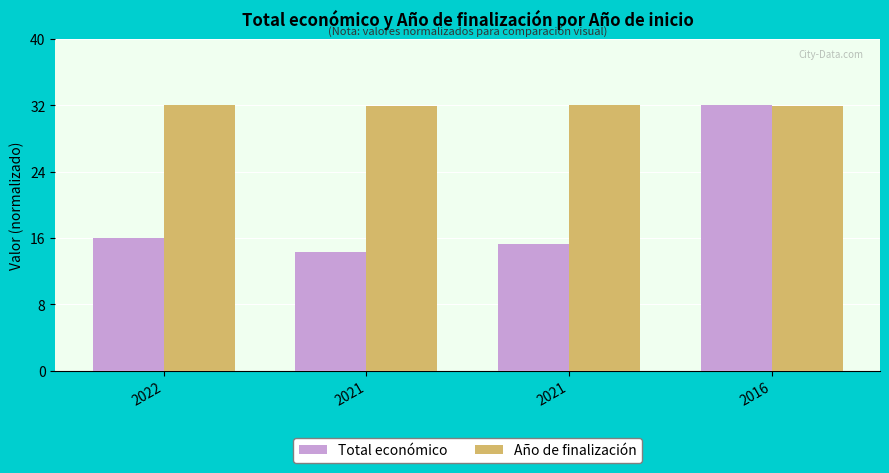

What is the total value across all series at 2021?

46.3